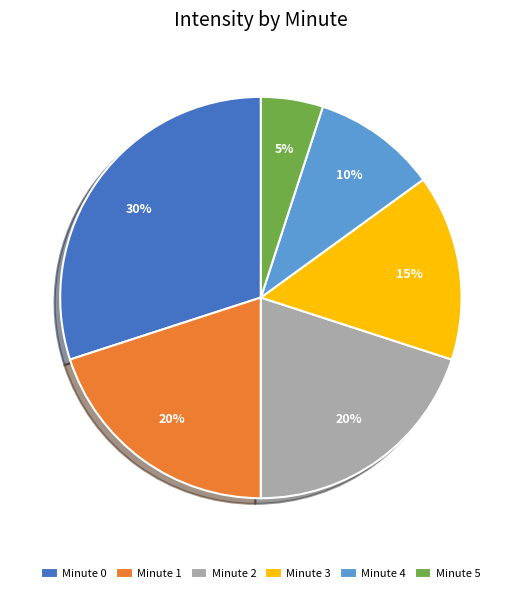

Combined, do Minute 2 and Minute 3 account for over 50%?

No